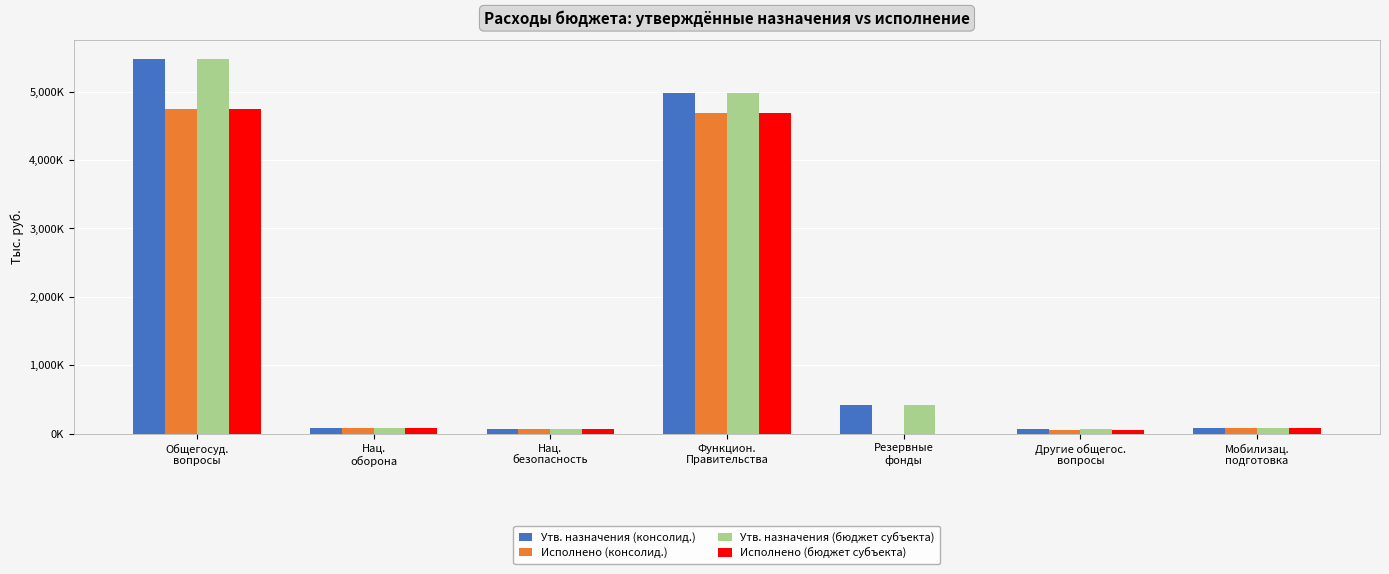

What are all the series names shown in the legend?

Утв. назначения (консолид.), Исполнено (консолид.), Утв. назначения (бюджет субъекта), Исполнено (бюджет субъекта)